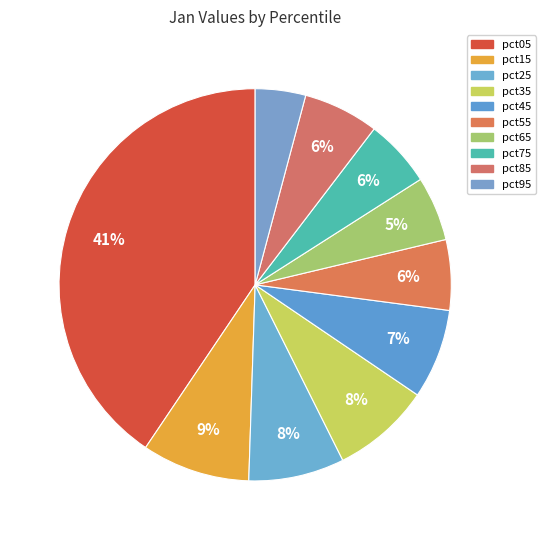

The pct95 slice represents 13% of the pie. True or false?

False